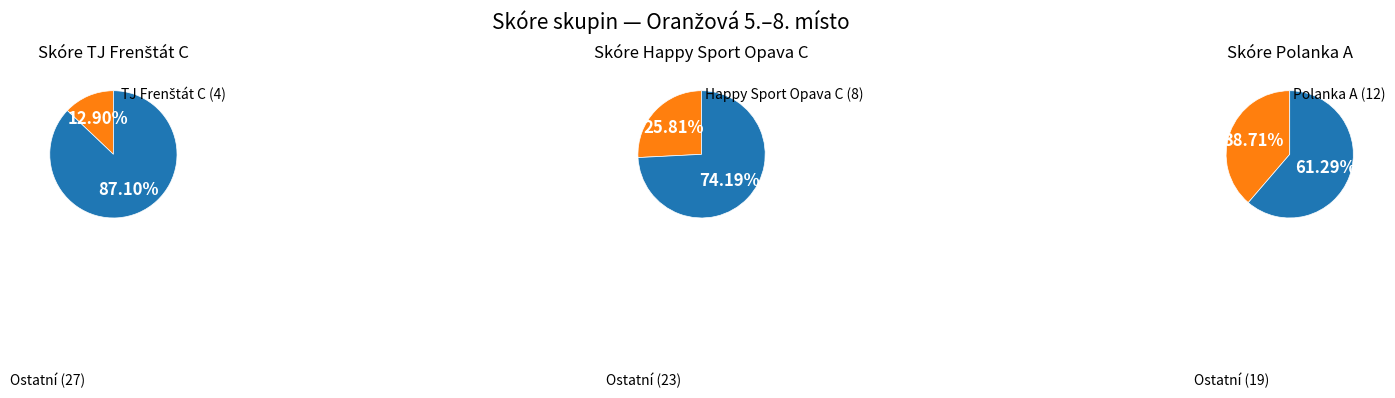

Which category has the smallest portion of the pie?

TJ Frenštát C